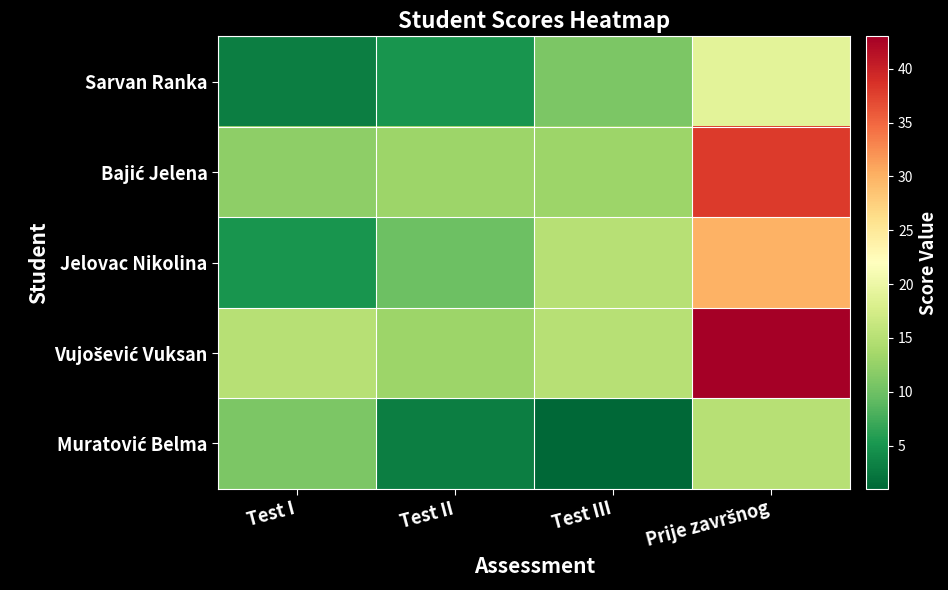

List the series in order of their peak value, highest first.

Vujošević Vuksan, Bajić Jelena, Jelovac Nikolina, Sarvan Ranka, Muratović Belma